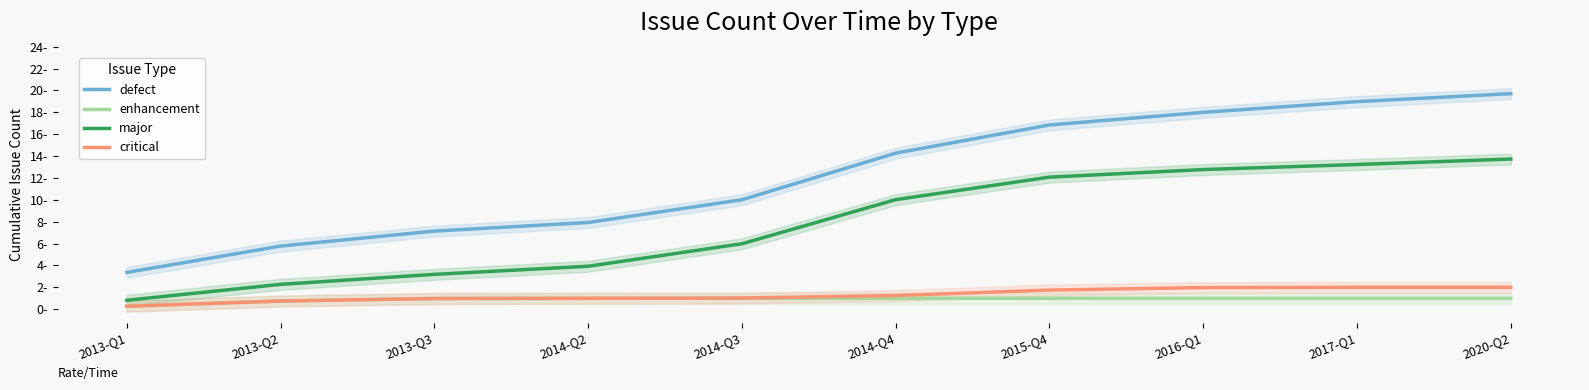

True or false: major has more than 0 points higher than both neighbors.

False